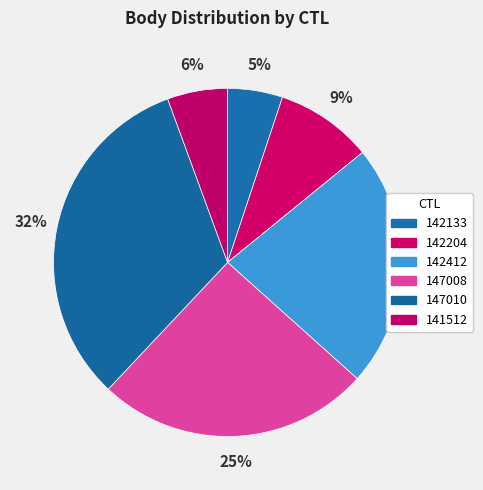

To the nearest percent, what is the difference between the 142133 and 142412 slice percentages?

17%